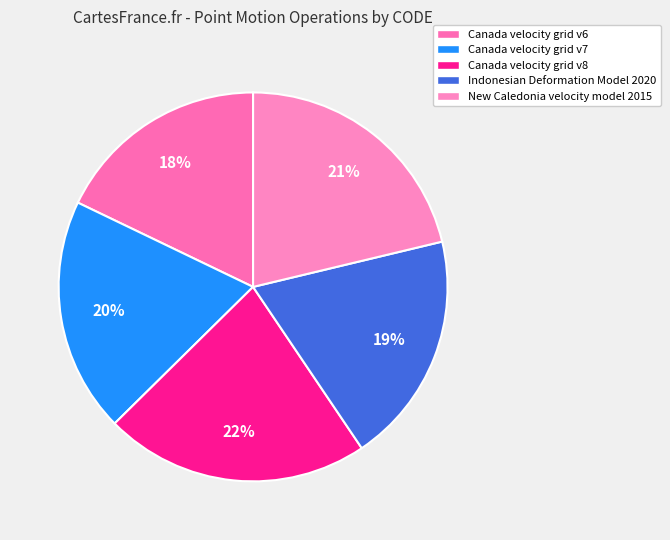

What percentage is the Canada velocity grid v8 slice, to the nearest percent?

22%